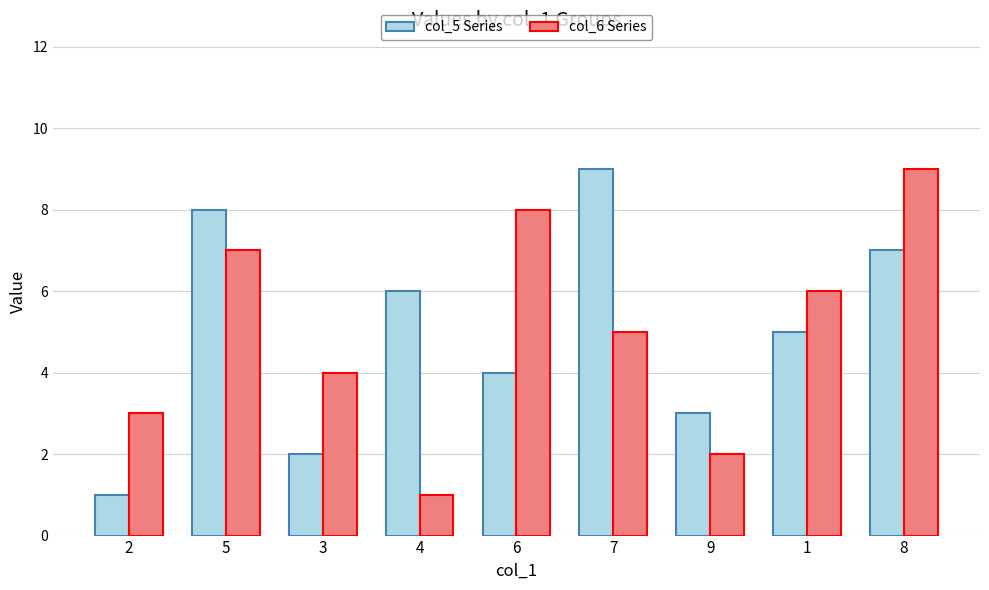

How many col_6 Series values are between 3 and 7?

5